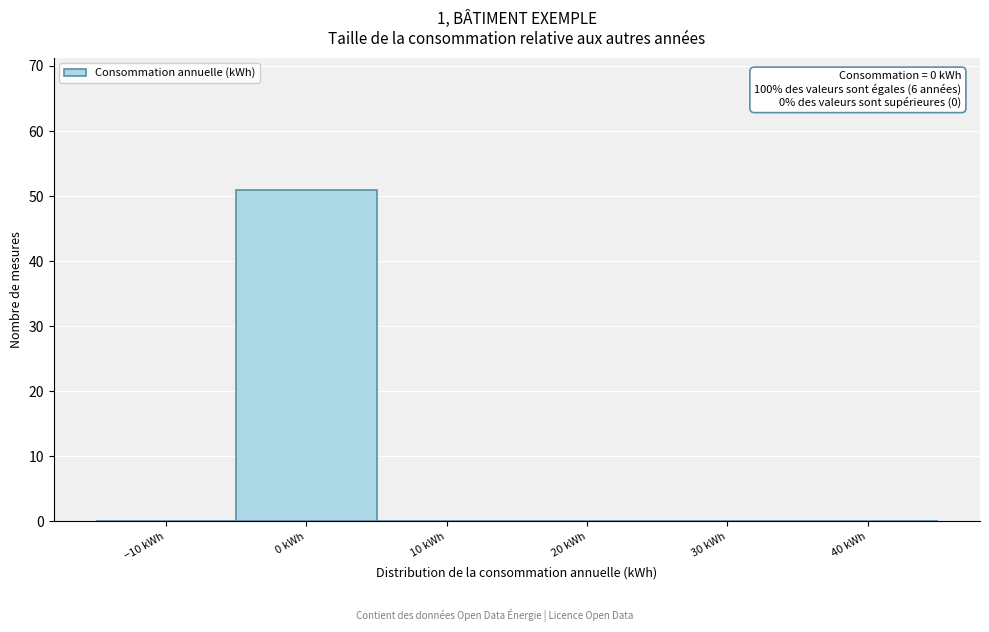

Reading right to left, what are all the values shown in this chart?

40 kWh=0	30 kWh=0	20 kWh=0	10 kWh=0	0 kWh=51	−10 kWh=0